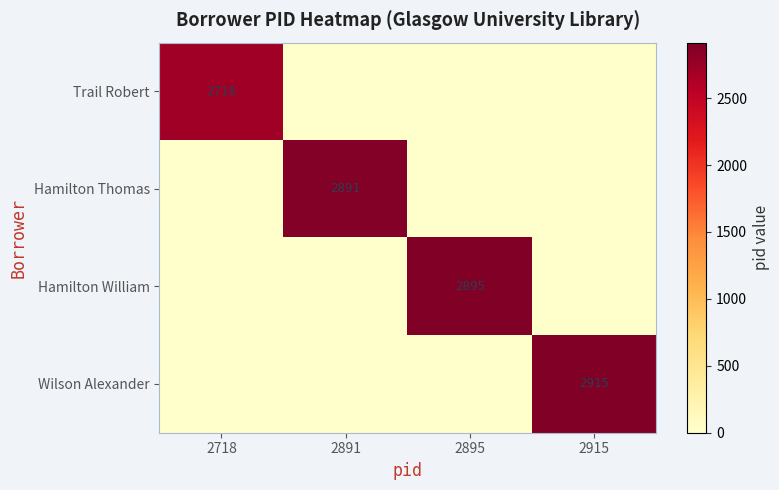

At which category is the sum across all series the highest?

2915